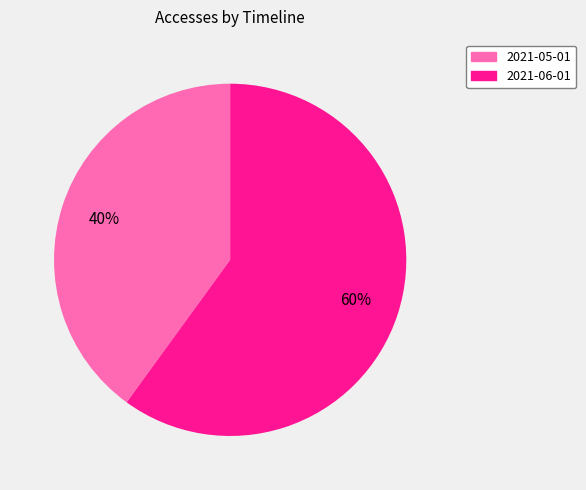

Which category accounts for the majority?

2021-06-01